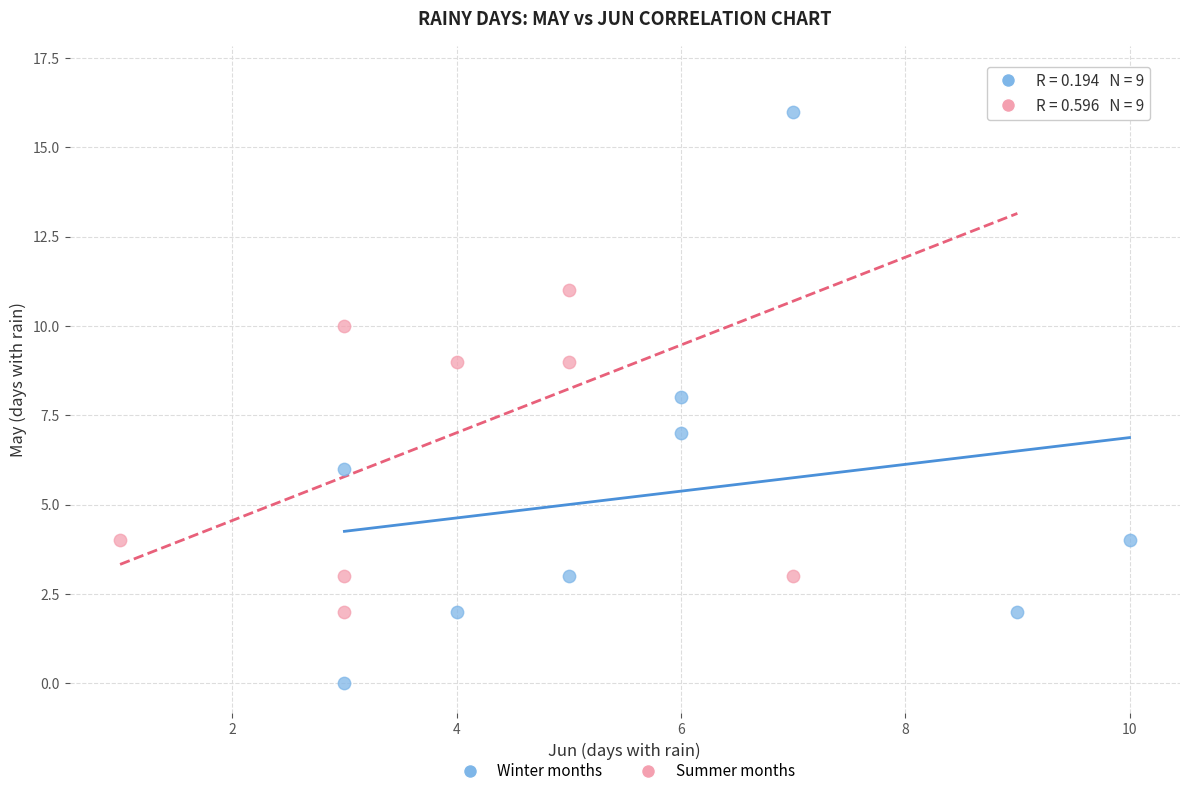

What are all the series names shown in the legend?

Winter months, Summer months